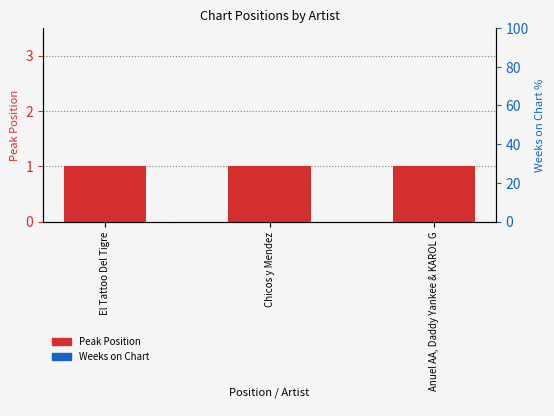

Reading left to right, what are all the values shown in this chart?

Peak Position: El Tattoo Del Tigre=1	Chicos y Mendez=1	Anuel AA, Daddy Yankee & KAROL G=1
Weeks on Chart: El Tattoo Del Tigre=0	Chicos y Mendez=0	Anuel AA, Daddy Yankee & KAROL G=0